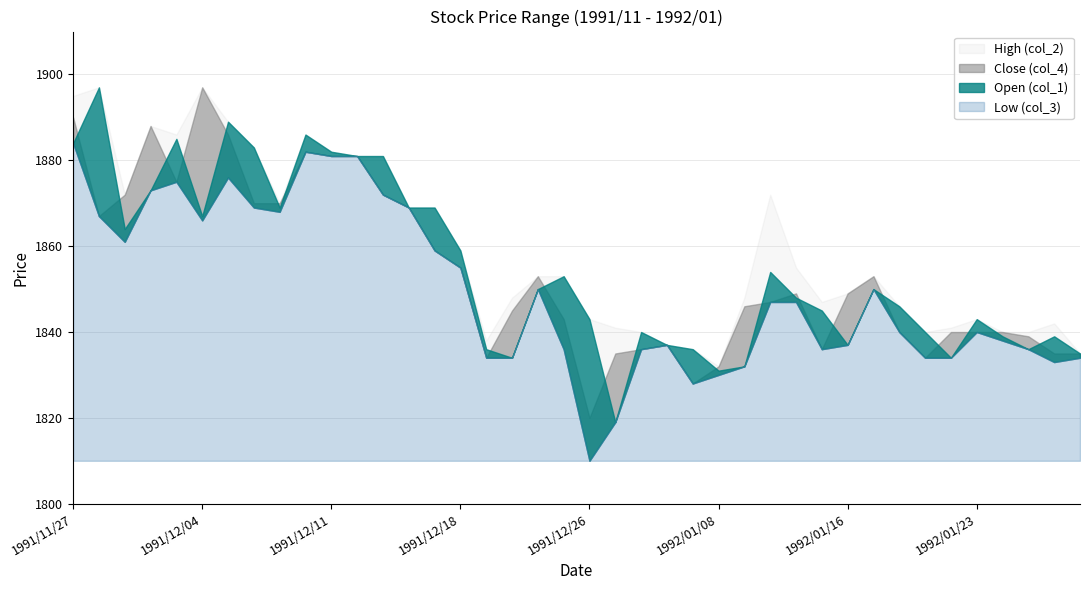

At which category does Close (col_4) reach its first local valley?

1991/11/28